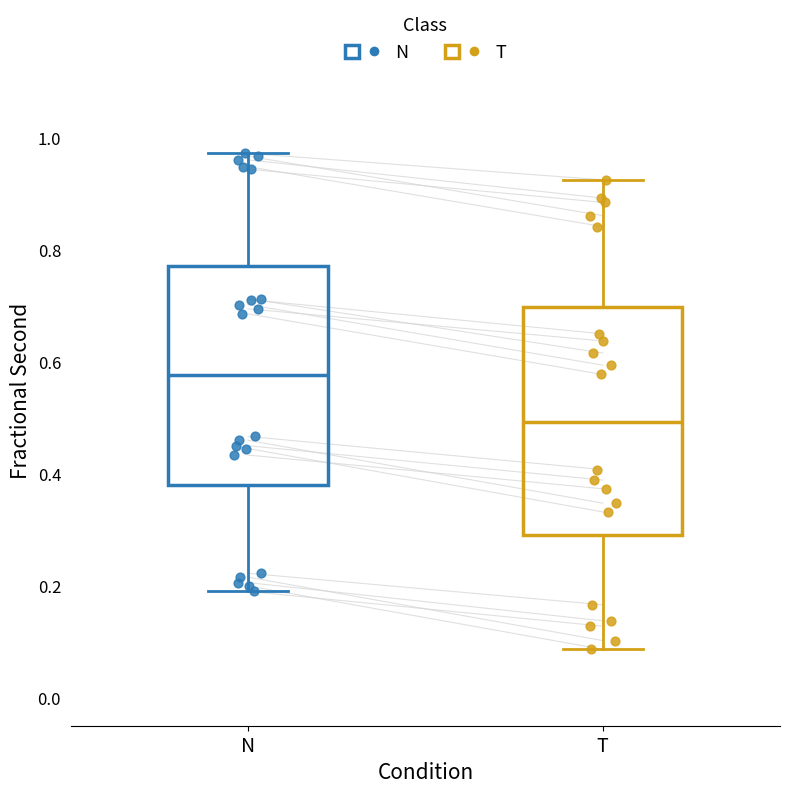

Reading left to right, transcribe this box plot: for each box, give where its median line is, the range the box spans, and where its two whiskers end, as read against the y-axis. The values are not printed on the chart, so give them approximately, as read against the axis.

N: median 0.58, box 0.38 to 0.78, whiskers 0.20 to 0.98
T: median 0.50, box 0.30 to 0.70, whiskers 0.08 to 0.92